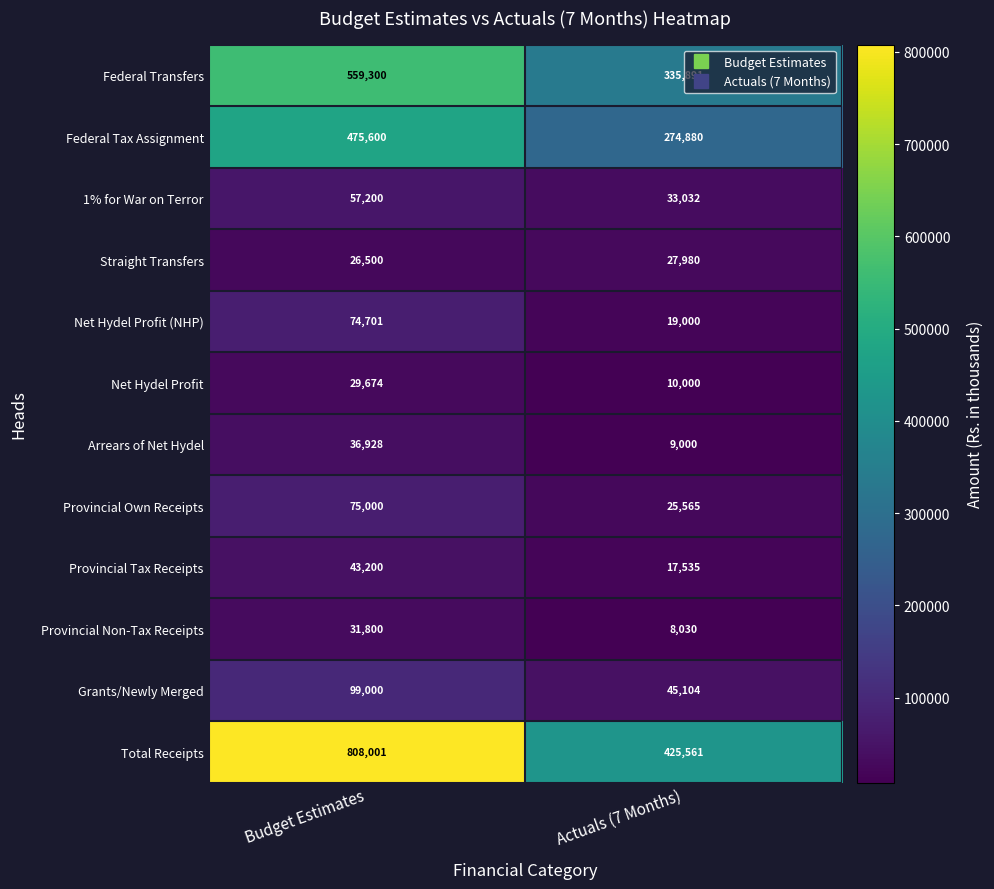

Which series has the largest total across all categories?

Total Receipts